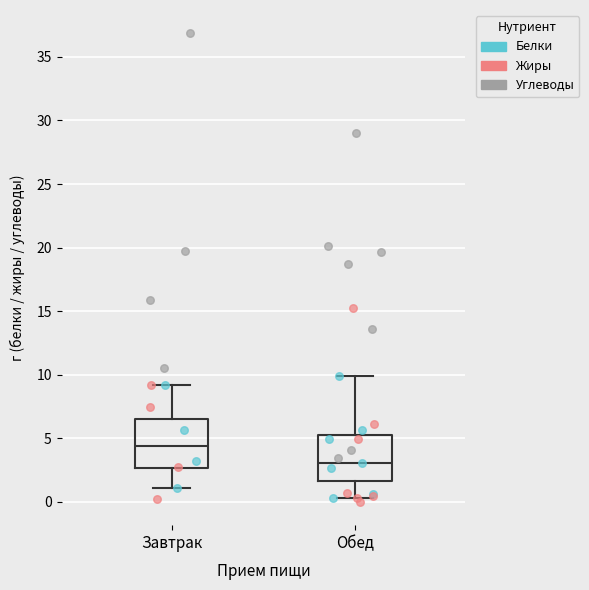

Where does the upper whisker of the box for Обед end on the y-axis? The values are not printed on the chart, so give them approximately, as read against the axis.

10.0